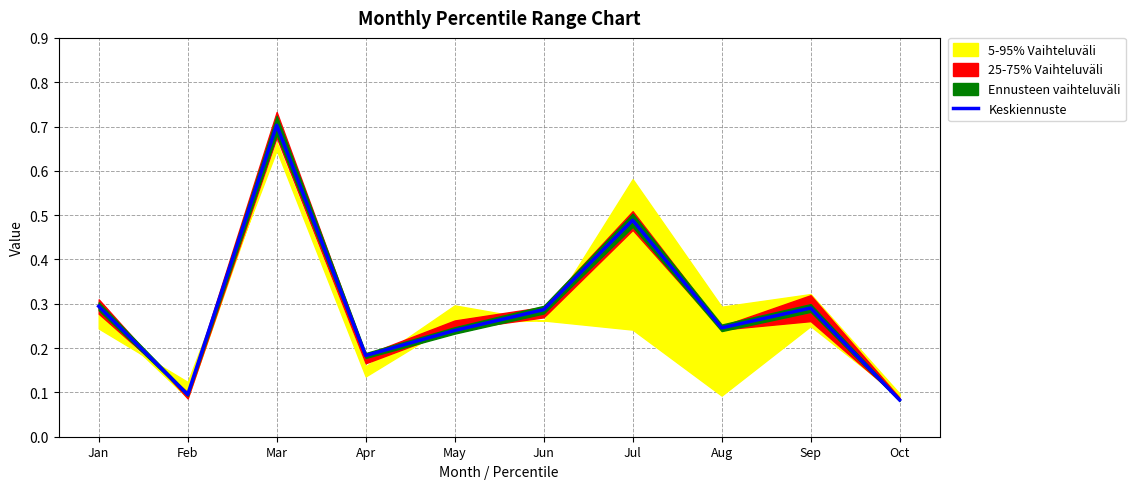

Does the chart display data point markers on the line(s)?

No